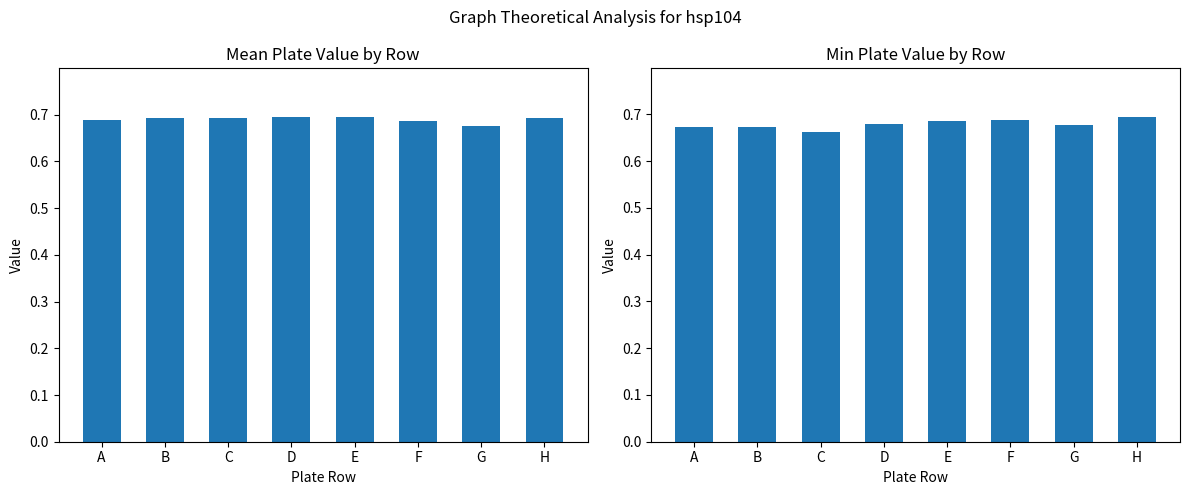

Between F and H, which series saw the biggest shift?

mean_plate_value